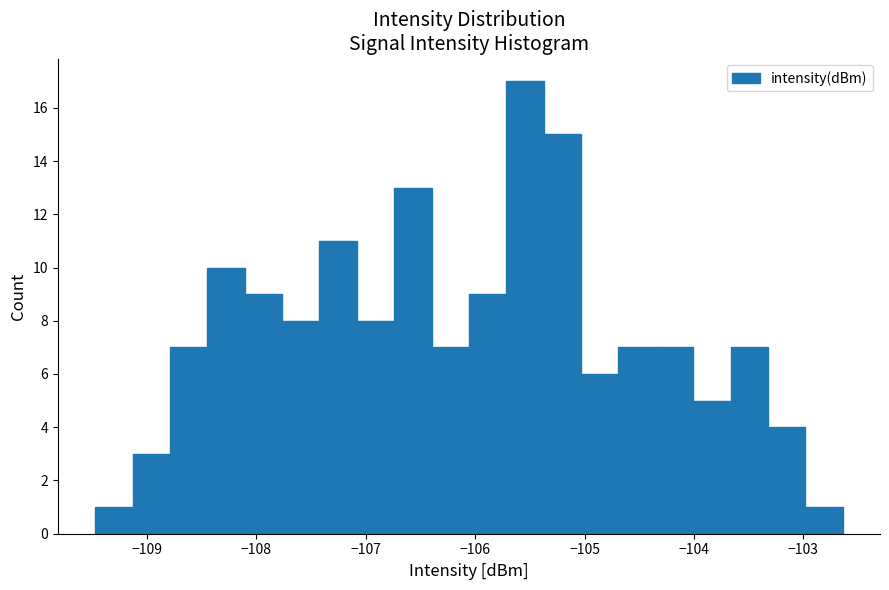

Read against the x-axis, roughly where is the centre of the tallest bar?

-105.5